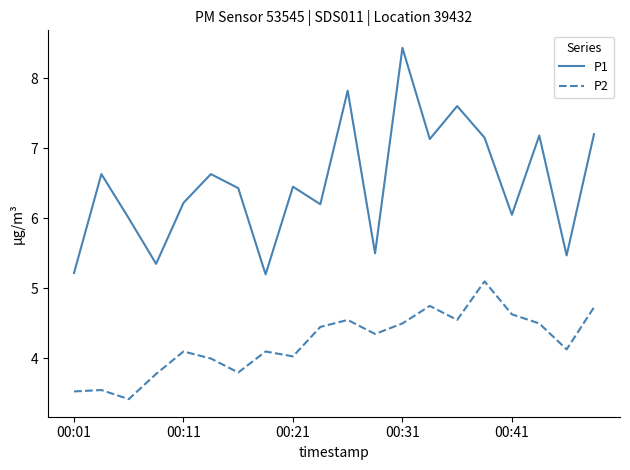

True or false: P2 and P1 cross at least once.

False